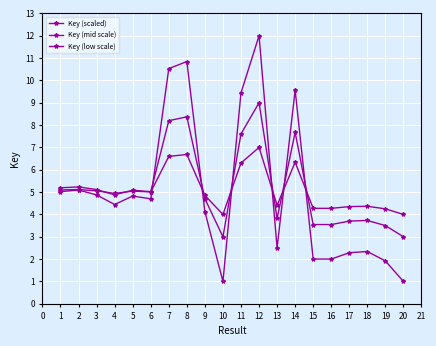

How many categories are shown in the chart?

20